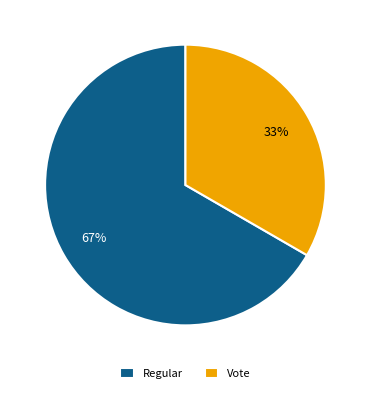

What is the majority slice?

Regular